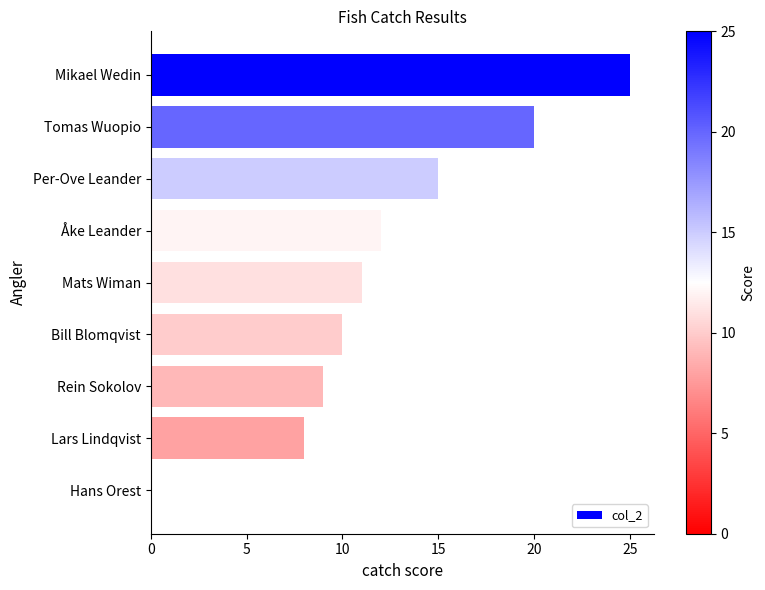

What is the ratio of the value at Per-Ove Leander to the value at Lars Lindqvist?

1.9